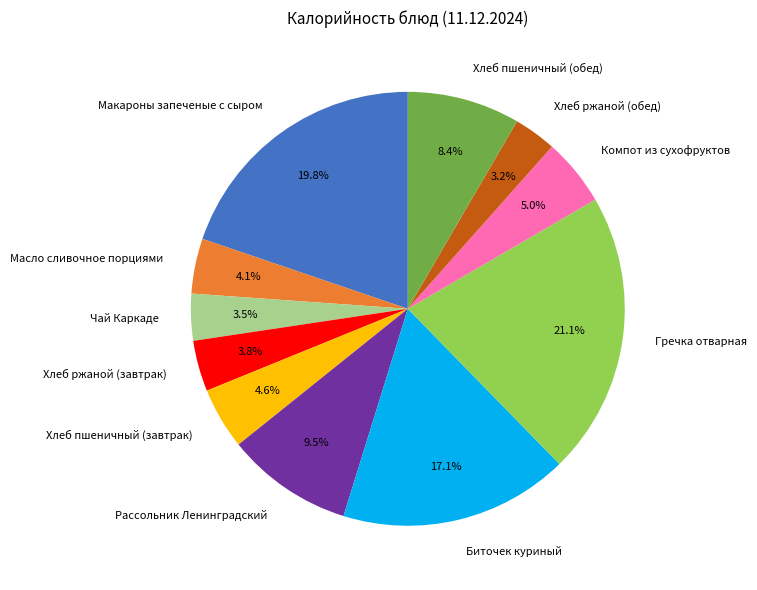

Which slice is the largest?

Гречка отварная